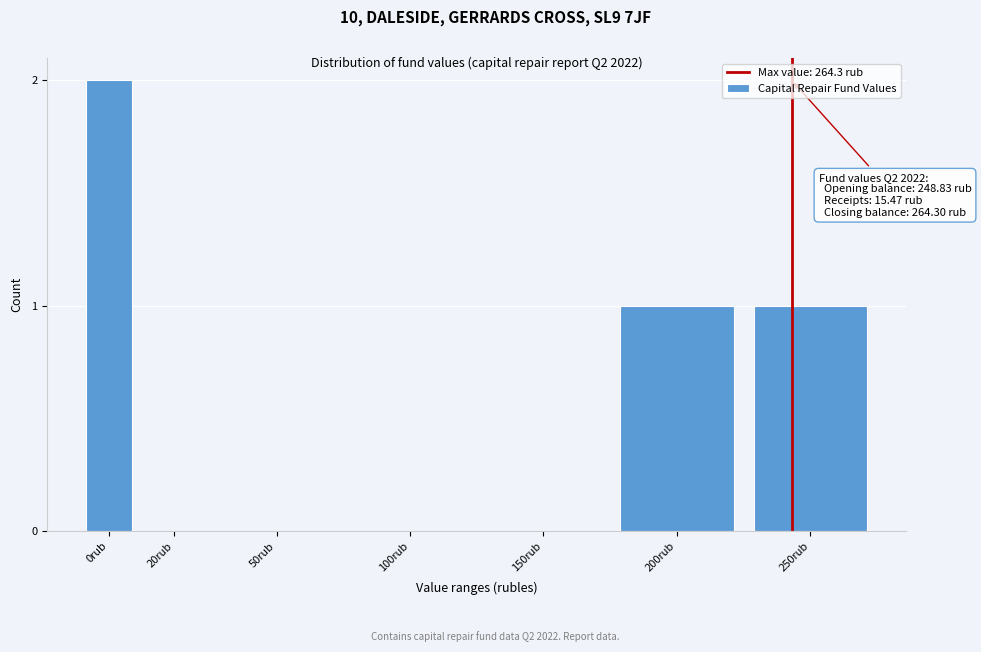

Reading left to right, list all the values displayed in this chart.

0rub=2	20rub=0	50rub=0	100rub=0	150rub=0	200rub=1	250rub=1